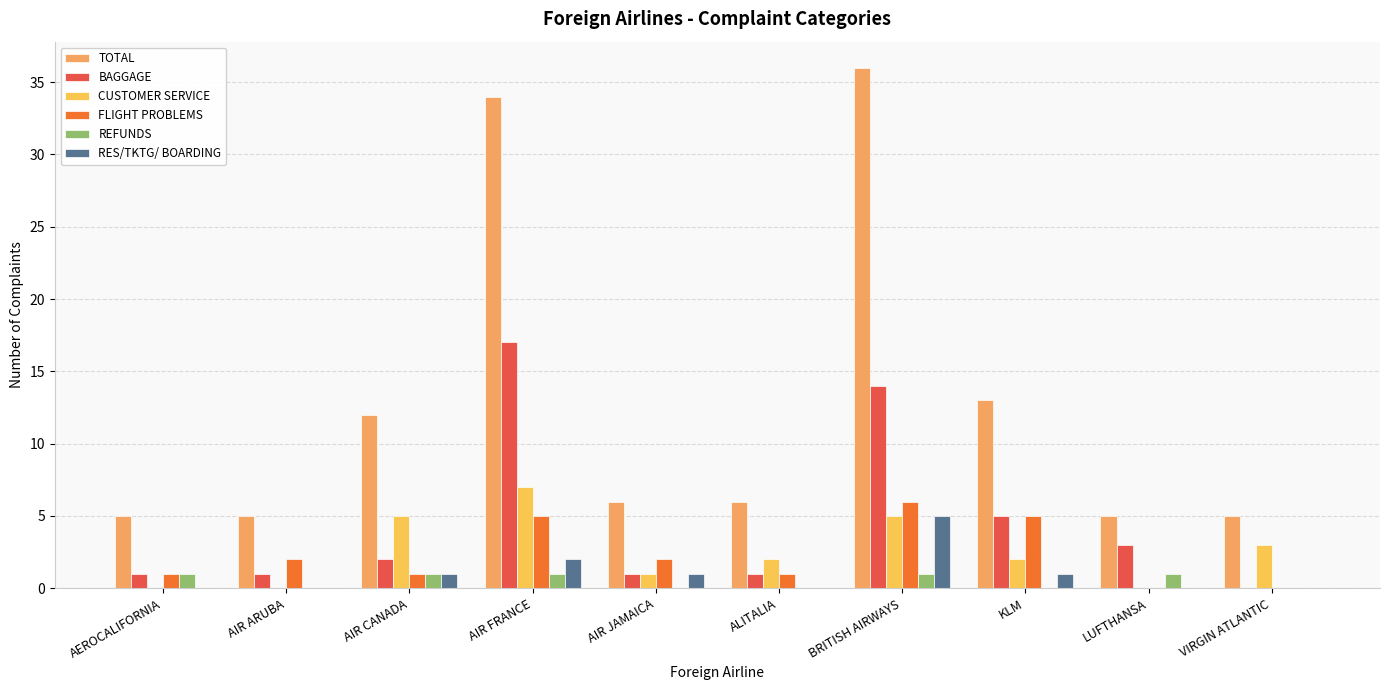

What are all the series names shown in the legend?

TOTAL, BAGGAGE, CUSTOMER SERVICE, FLIGHT PROBLEMS, REFUNDS, RES/TKTG/ BOARDING